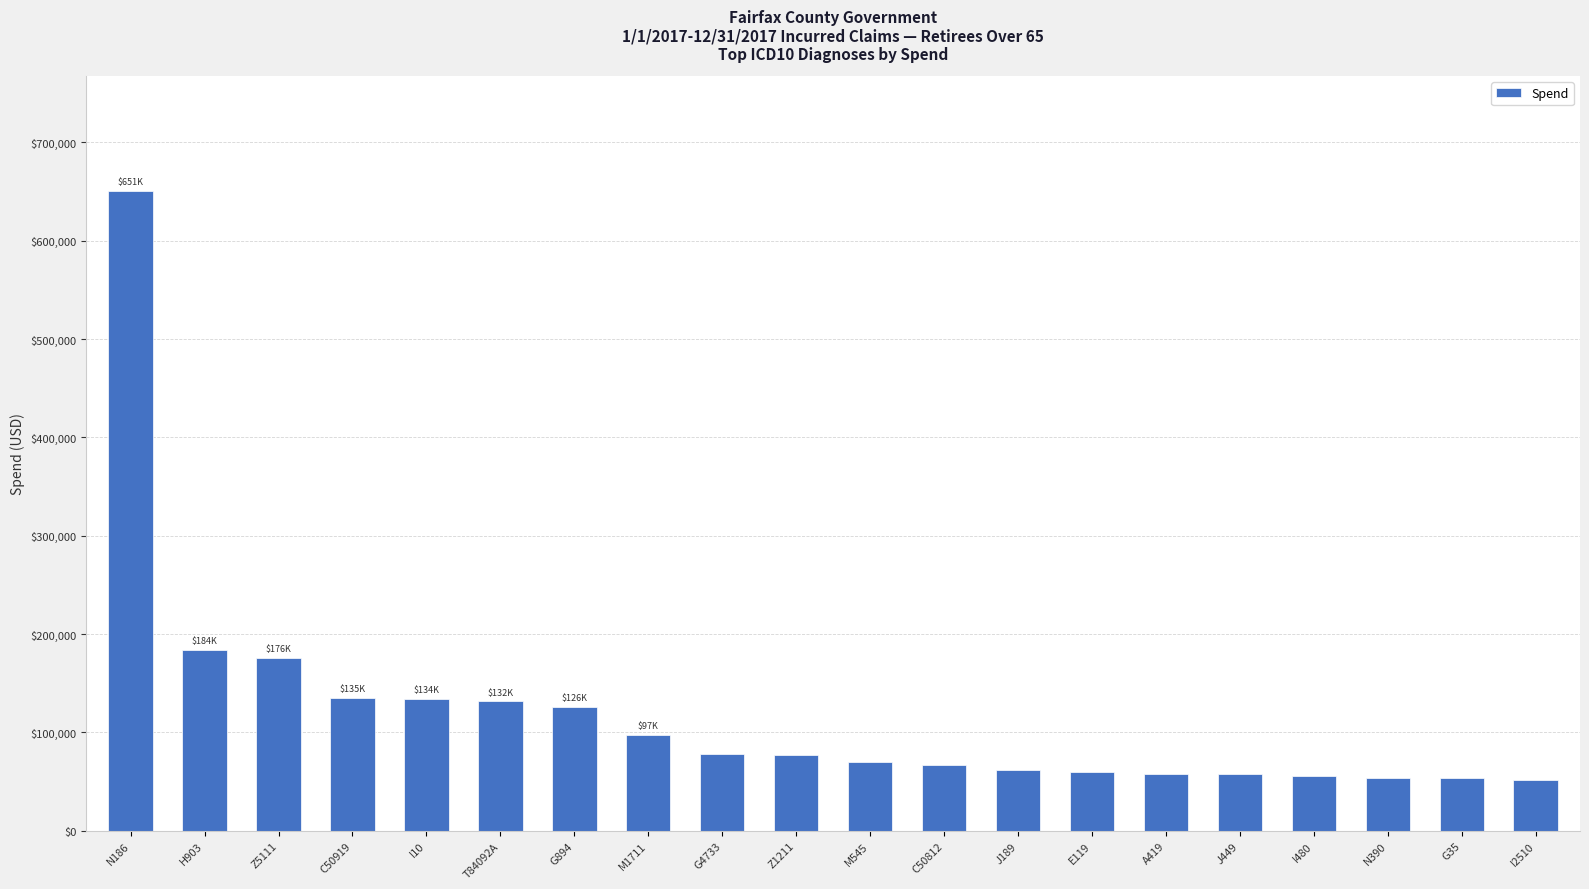

What is the label of the 4th bar from the right?

I480